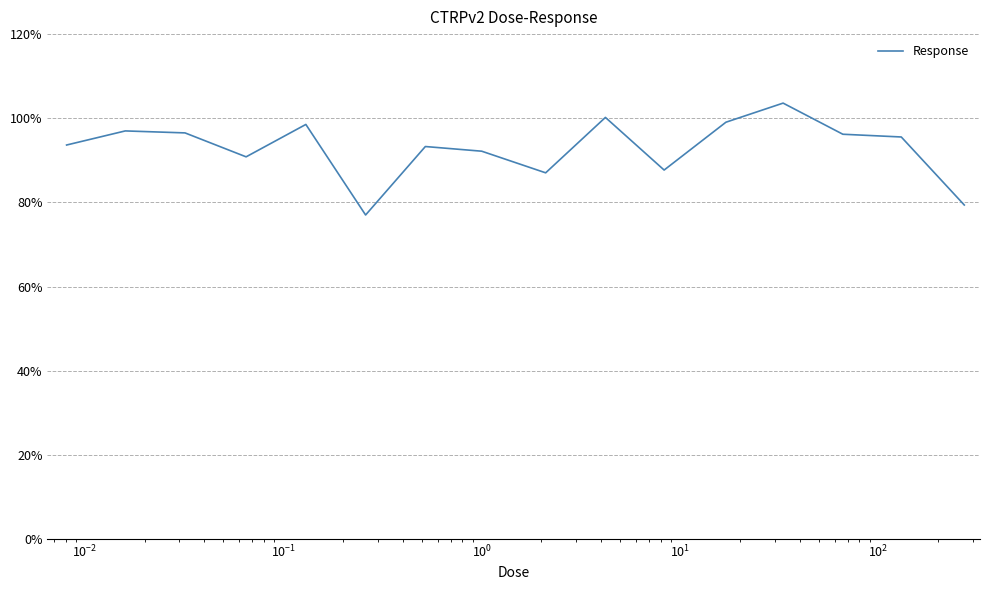

Does the chart have visible grid lines?

Yes